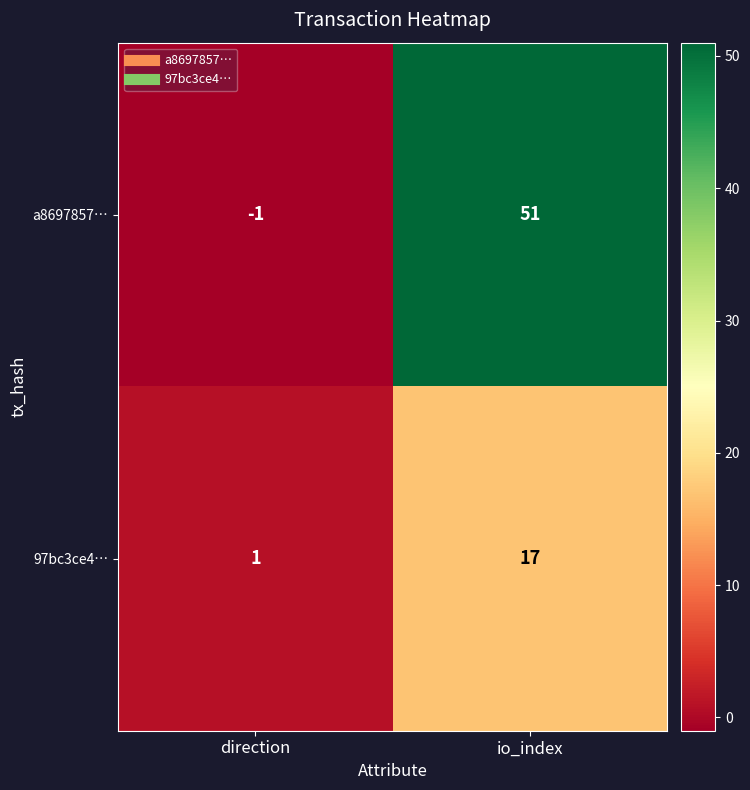

Which series changed the most between direction and io_index?

a8697857…